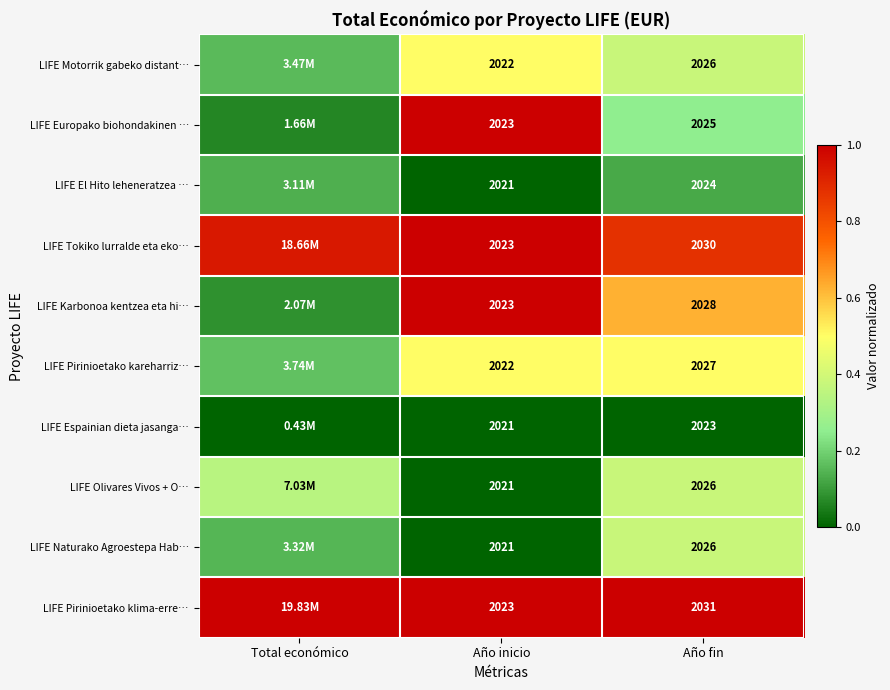

Between Año inicio and Año fin, which series saw the biggest shift?

LIFE Pirinioetako klima-erre…